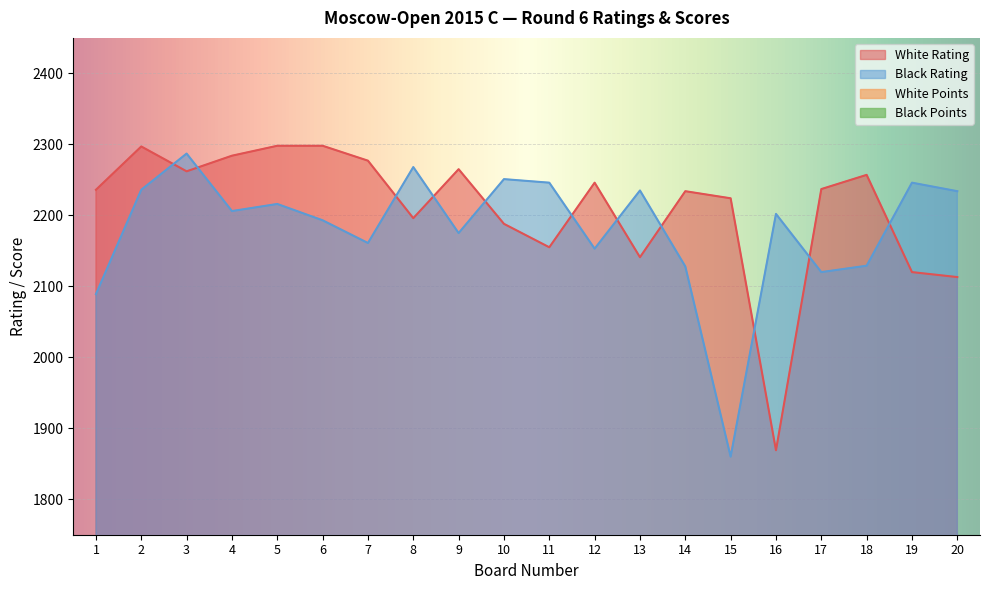

Count the number of categories in the chart.

20